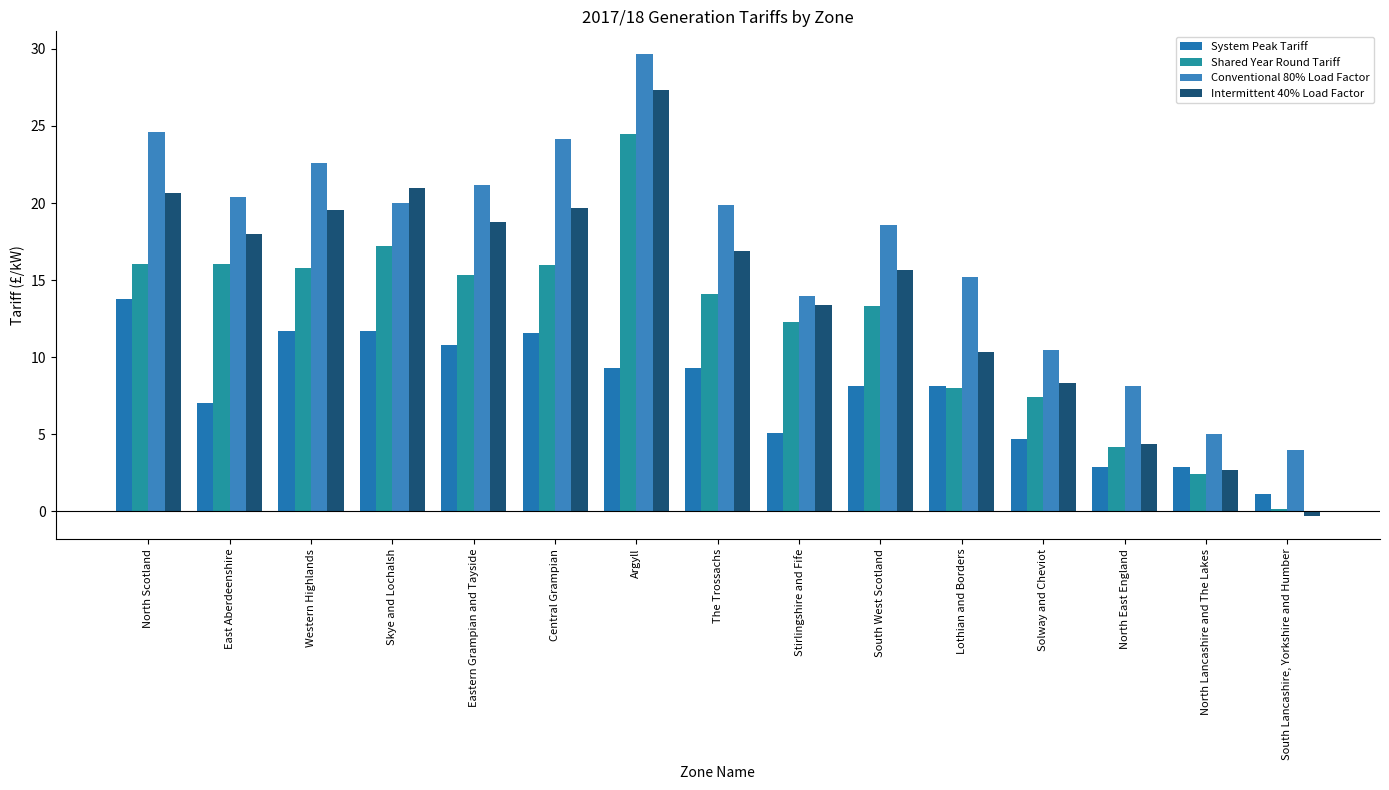

Are the bars grouped side by side (vs. stacked)?

Yes